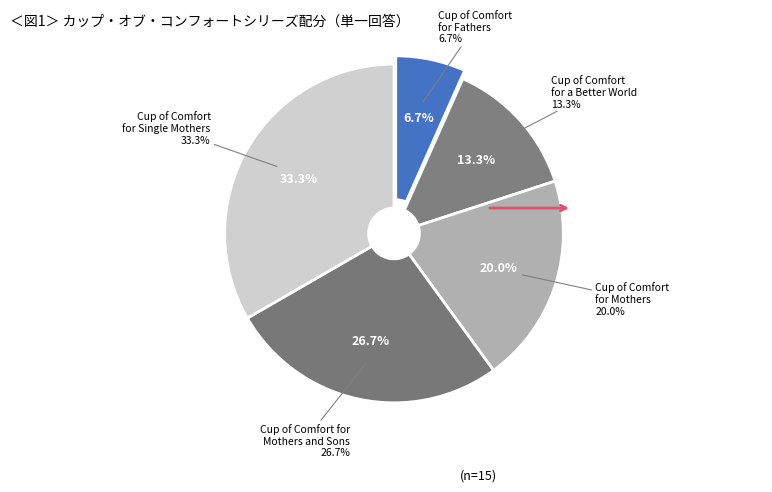

Is the sum of Cup of Comfort for
Mothers and Sons and Cup of Comfort
for Single Mothers greater than half?

Yes